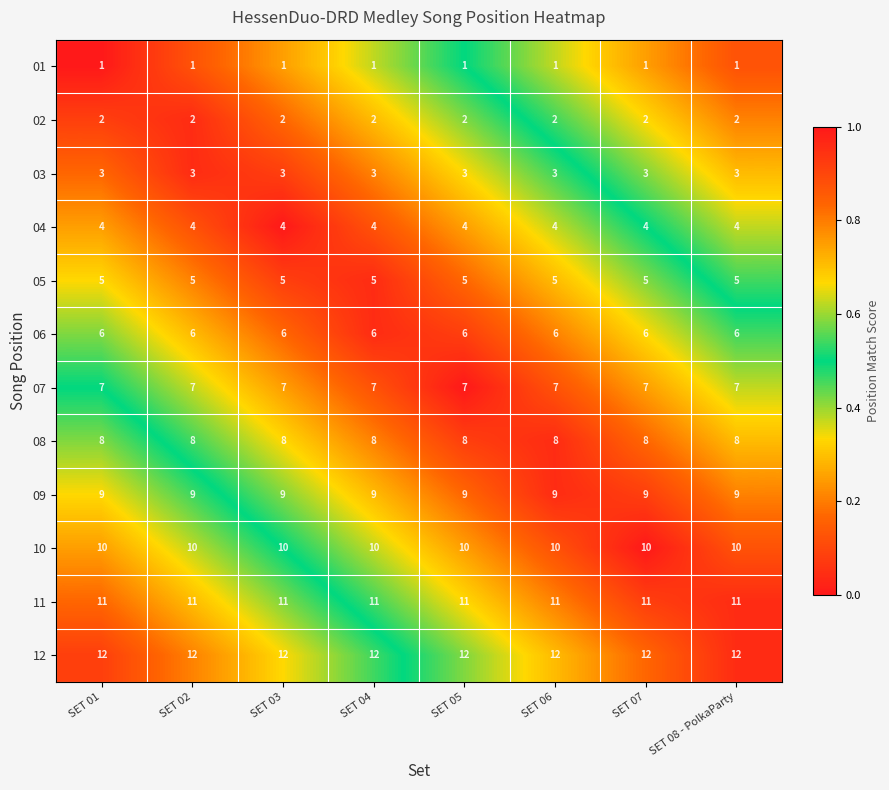

Rank the series by their maximum value, from highest to lowest.

12, 11, 10, 09, 08, 07, 06, 05, 04, 03, 02, 01